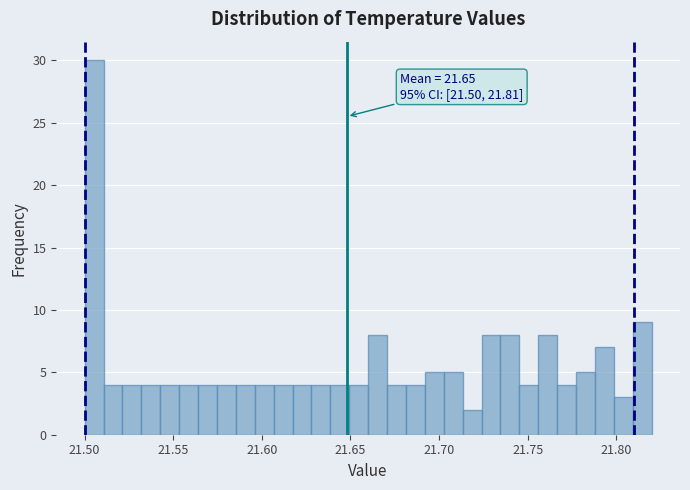

Read against the x-axis, roughly where is the centre of the tallest bar?

21.505